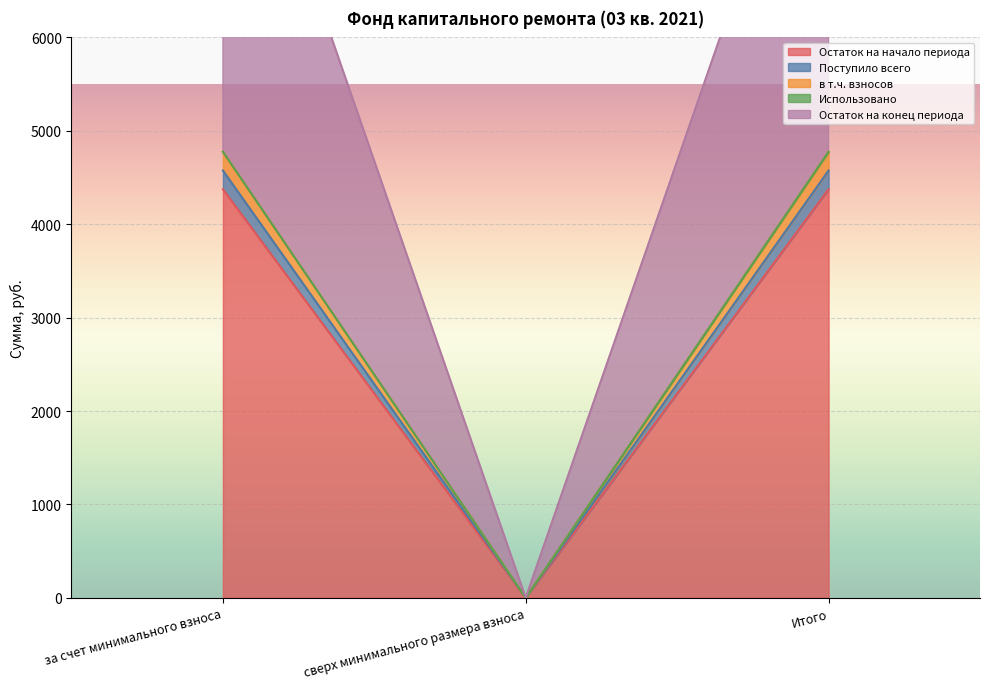

Is it true that Остаток на начало периода equals 2640.6 at сверх минимального размера взноса?

False